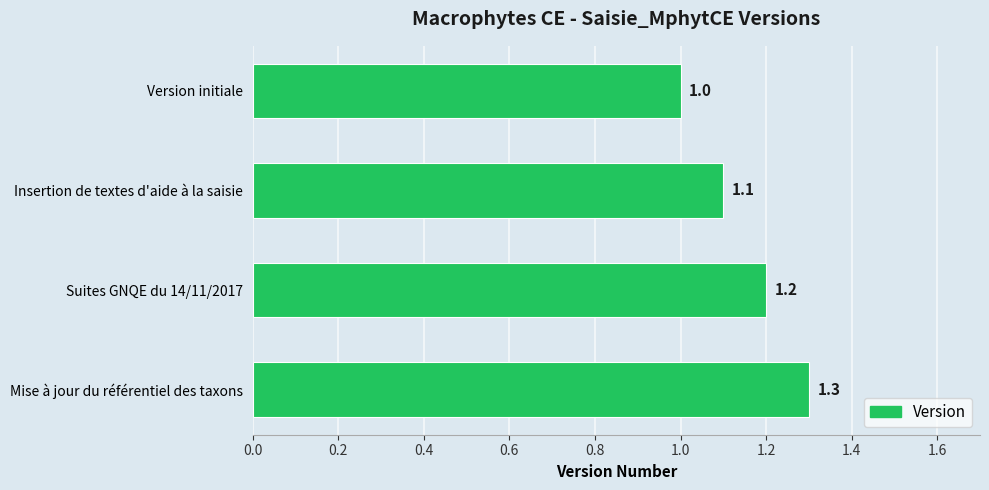

Is it true that the value at Suites GNQE du 14/11/2017 is 1.2?

True